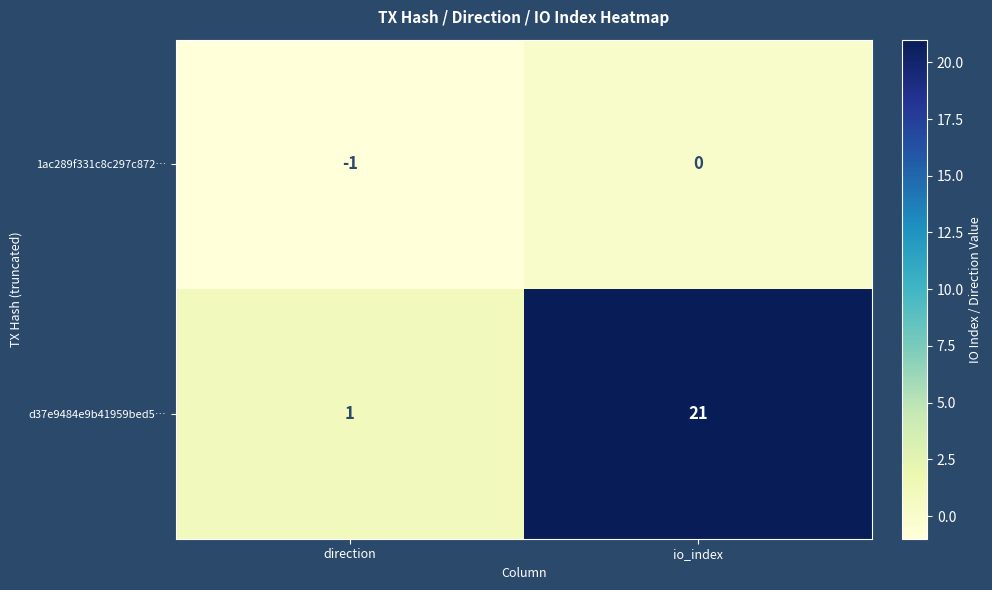

The d37e9484e9b41959bed5… series shows 21 at io_index. True or false?

True